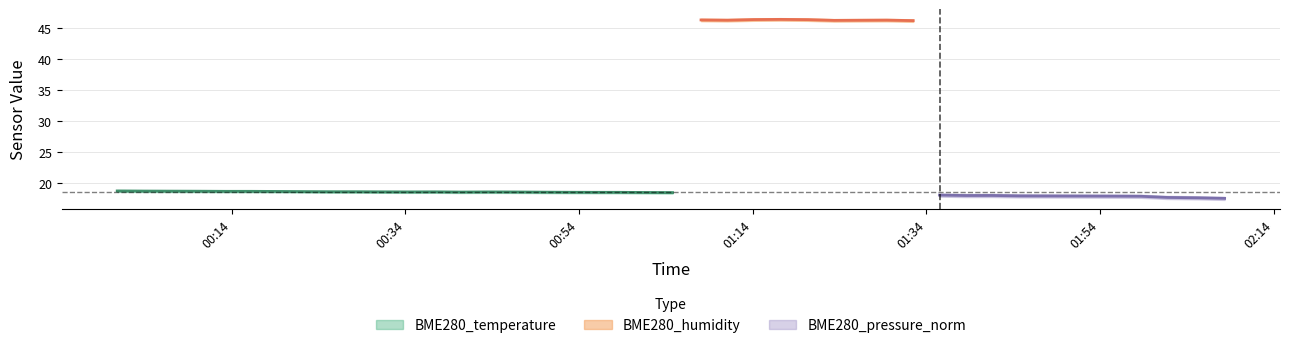

In BME280_humidity, how many points are higher than both neighbors (excluding endpoints)?

12